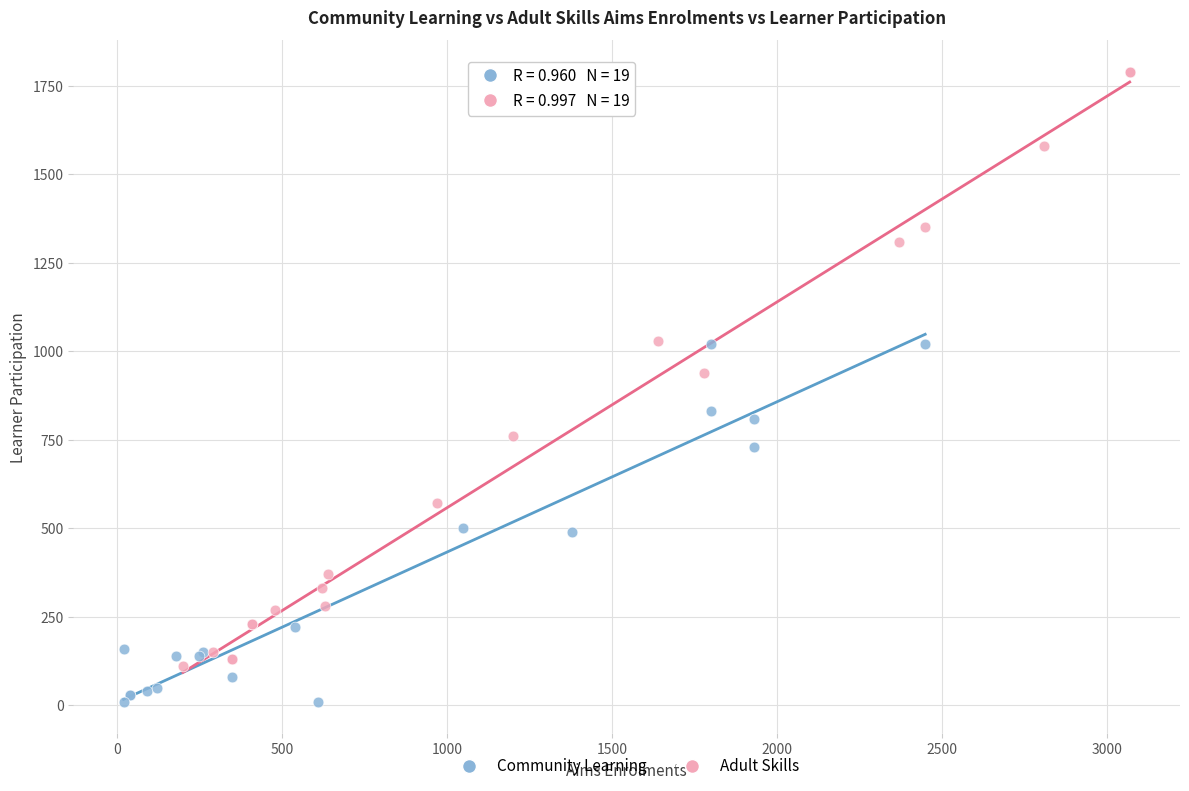

Which series reaches the minimum Y coordinate?

Community Learning